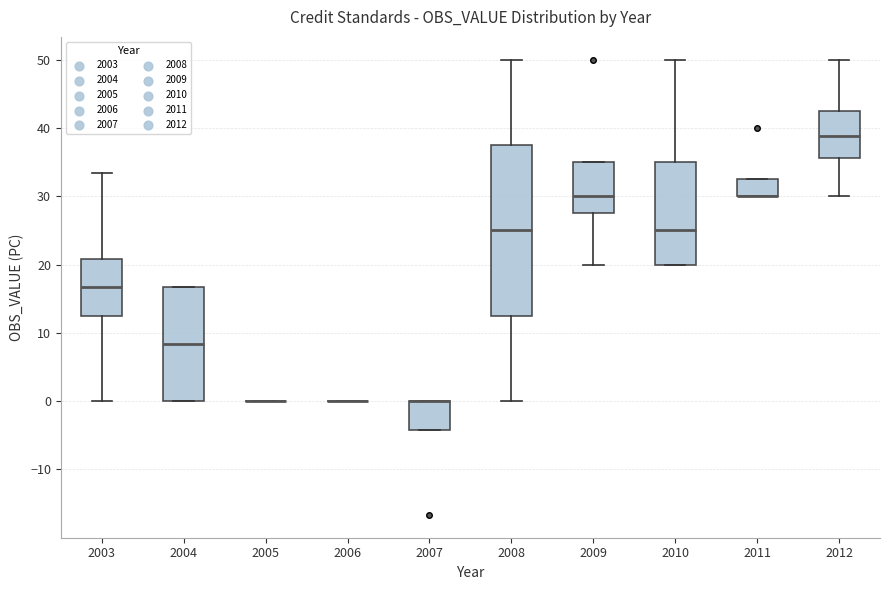

Which box is the tallest, from its lower edge to its upper edge?

2008